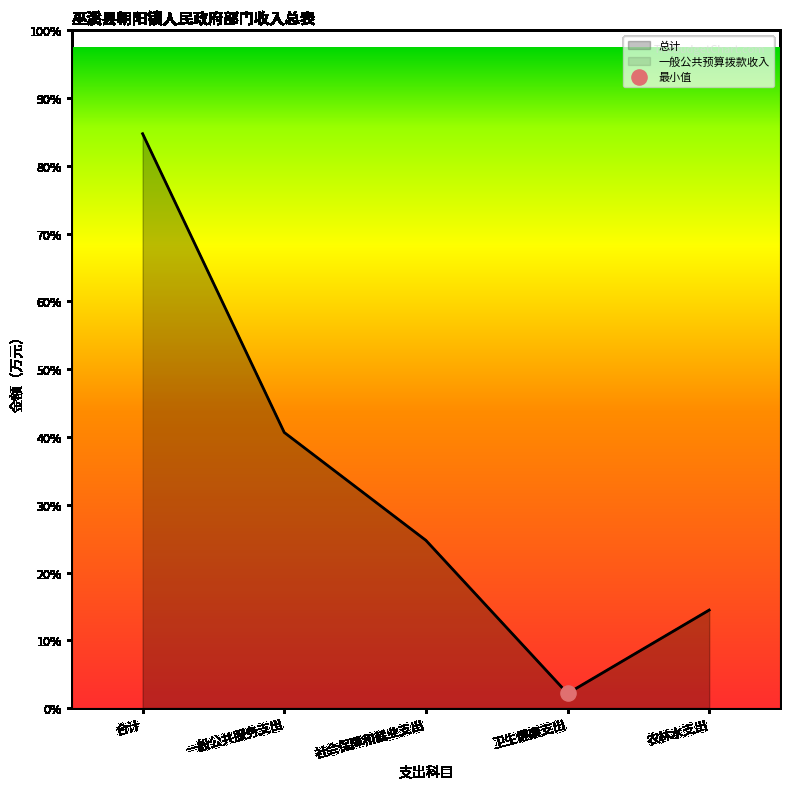

What are all the series names shown in the legend?

总计, 一般公共预算拨款收入